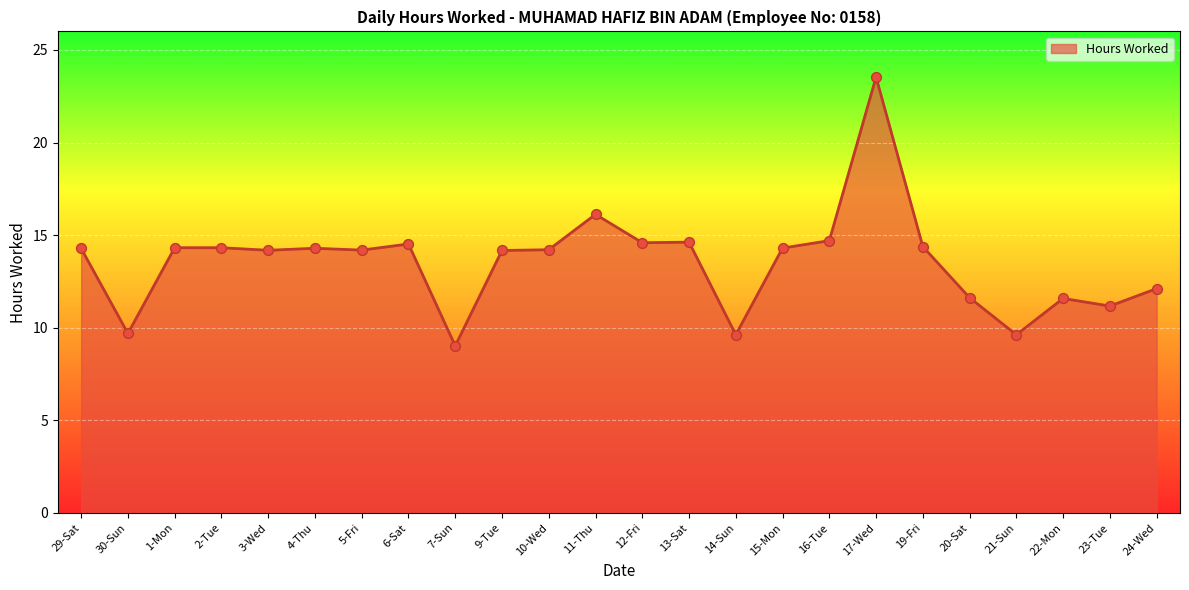

What is the ratio of the value at 20-Sat to the value at 12-Fri?

0.8